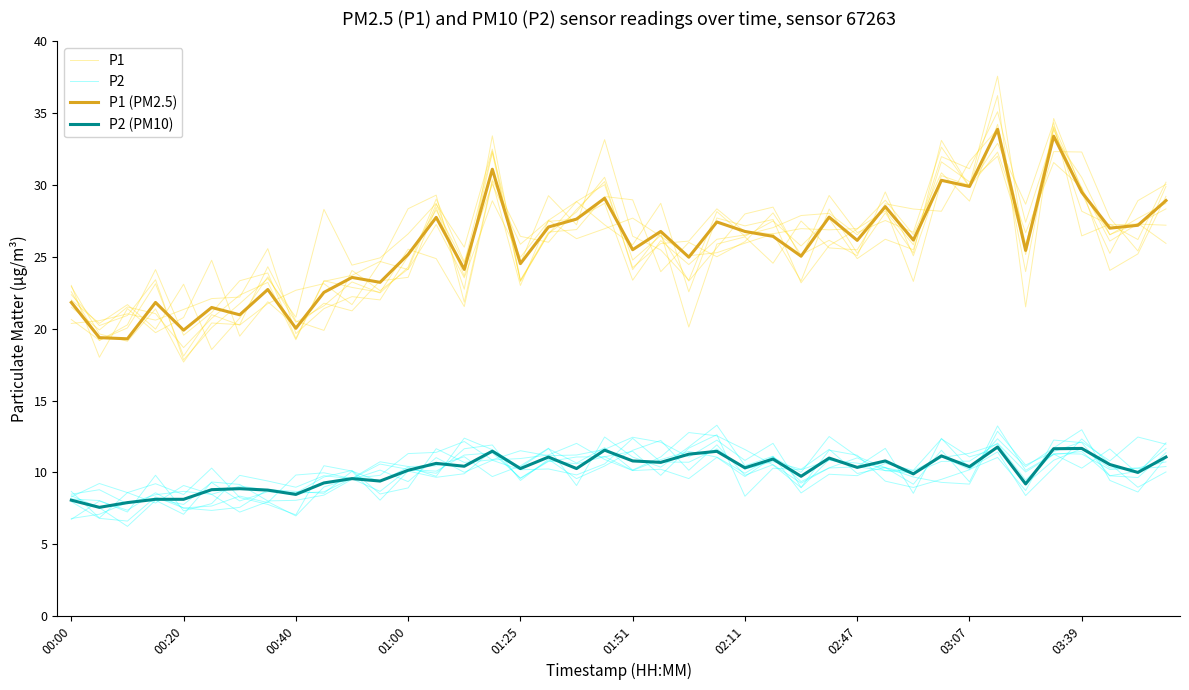

True or false: P2 has more than 0 points higher than both neighbors.

True